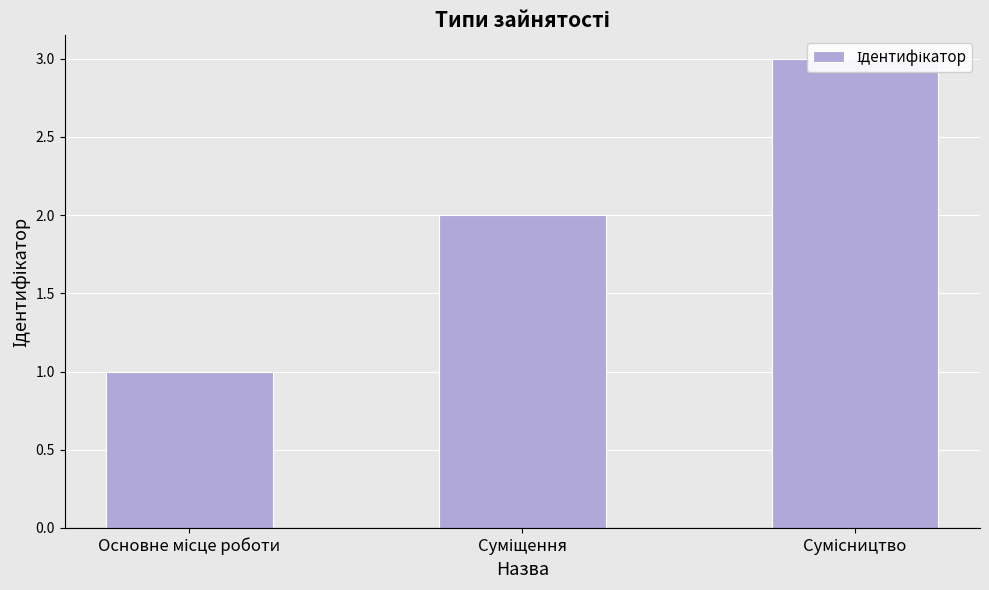

What is the change in value from Основне місце роботи to Суміщення?

+1